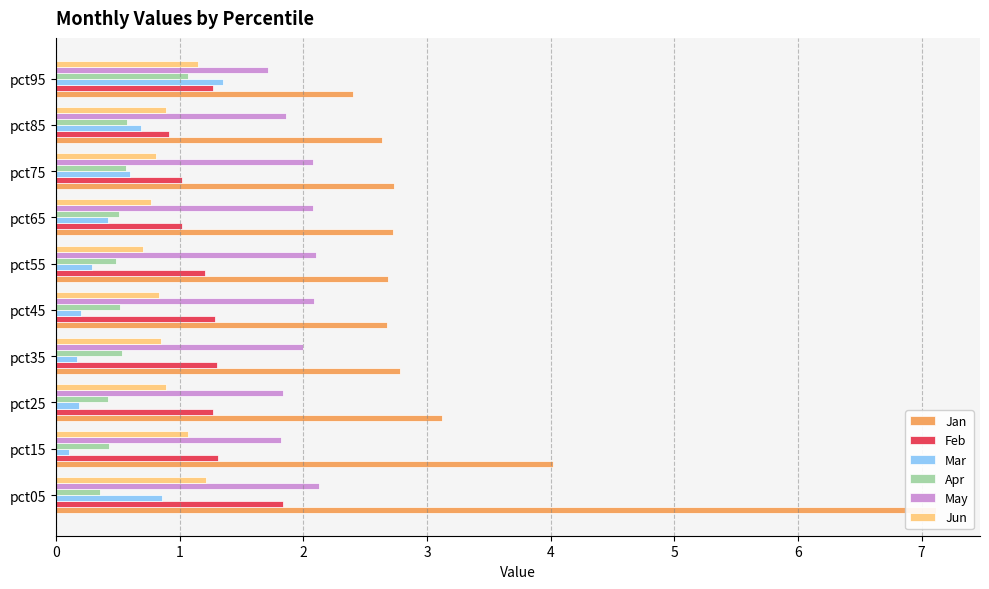

Which series has the widest spread of values?

Jan